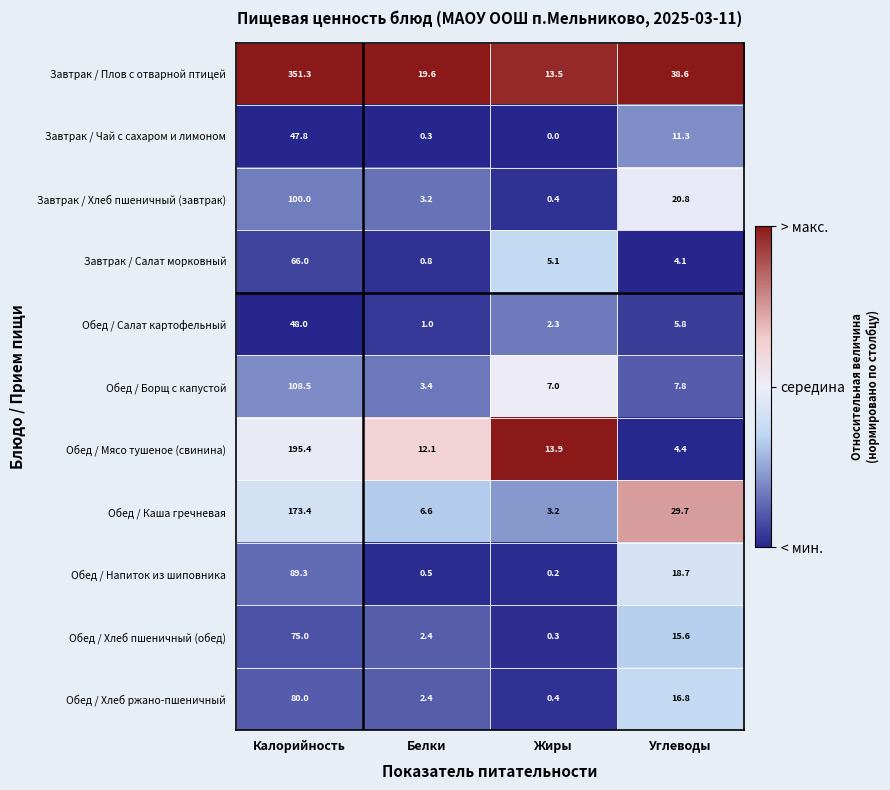

What is the difference between the maximum and minimum values in the Завтрак / Плов с отварной птицей series?

337.8